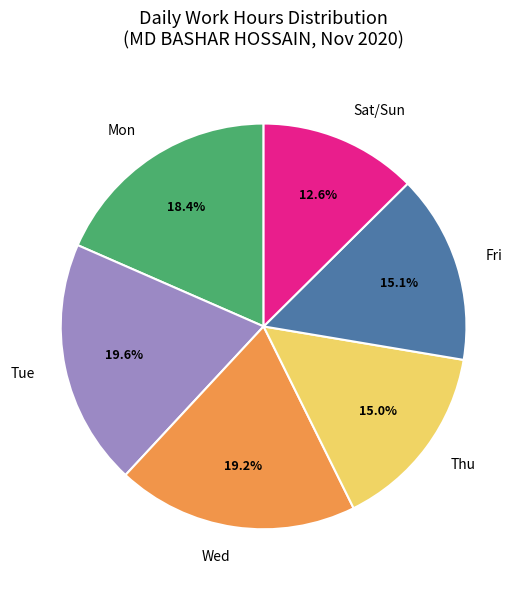

Do Fri and Thu together represent more than half of the pie?

No